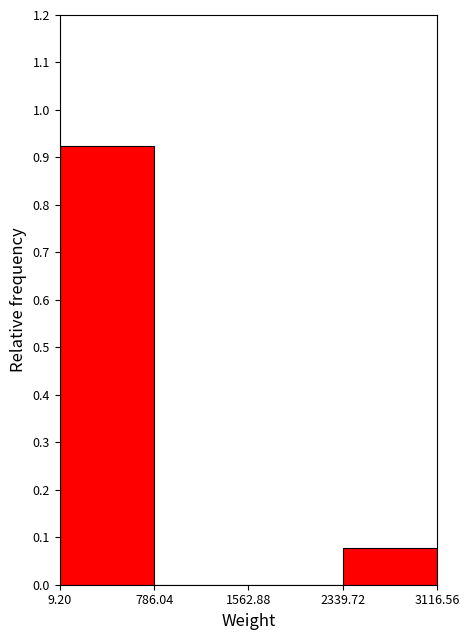

Reading left to right, transcribe this chart: for each bar, give the range it covers on the x-axis and its height. The values are not printed on the chart, so give them approximately, as read against the axis.

9.20 to 786.04: 0.92
786.04 to 1562.88: 0
1562.88 to 2339.72: 0
2339.72 to 3116.56: 0.08